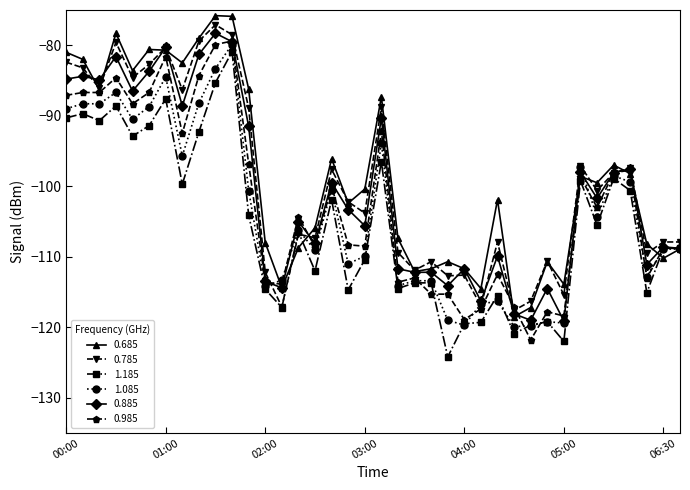

How many data points does each series have?

38